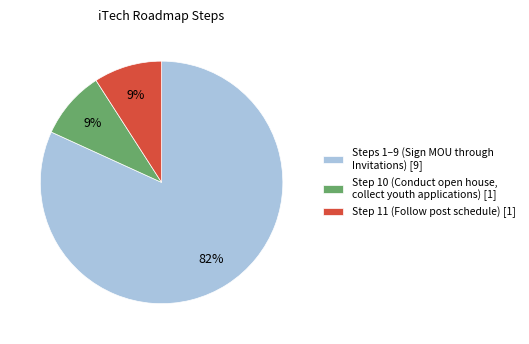

To the nearest percent, what is the combined percentage of Step 10 (Conduct open house, collect youth applications) [1] and Step 11 (Follow post schedule) [1]?

18%